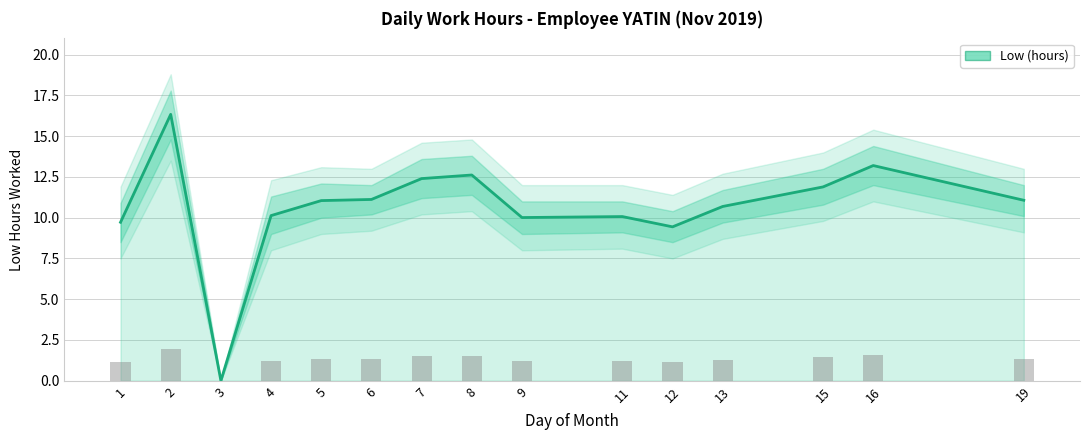

Which label corresponds to the largest value in the chart?

2